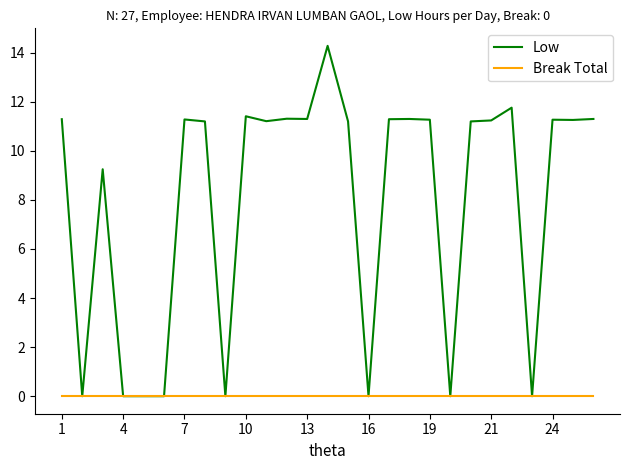

Which series has the largest total across all categories?

Low